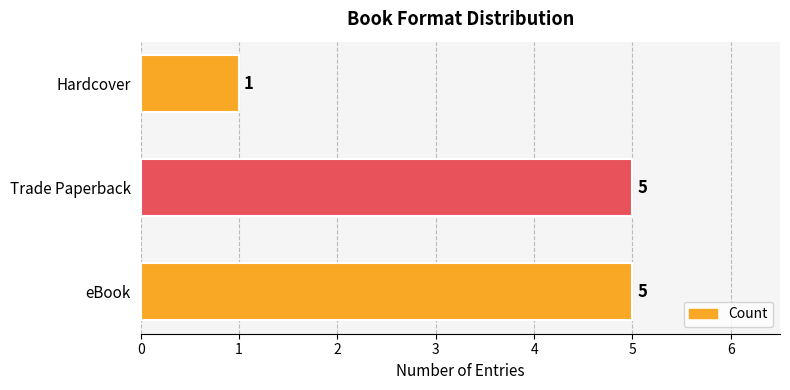

Between eBook and Hardcover, which is larger?

eBook